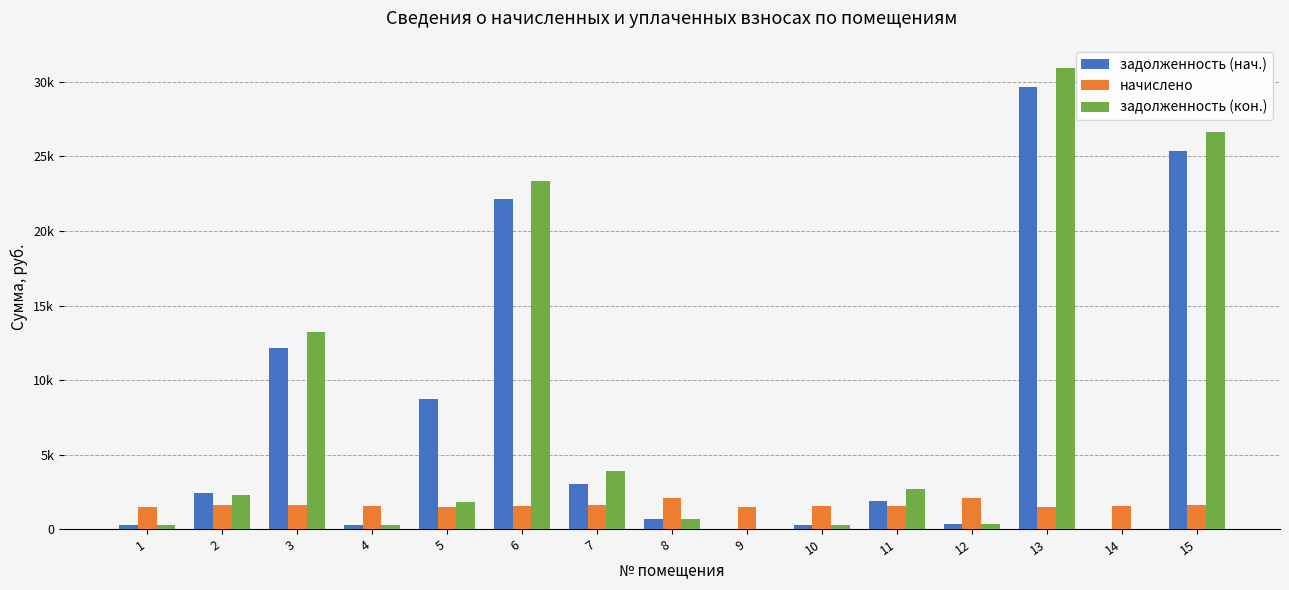

Which series has the largest range (max minus min)?

задолженность (кон.)